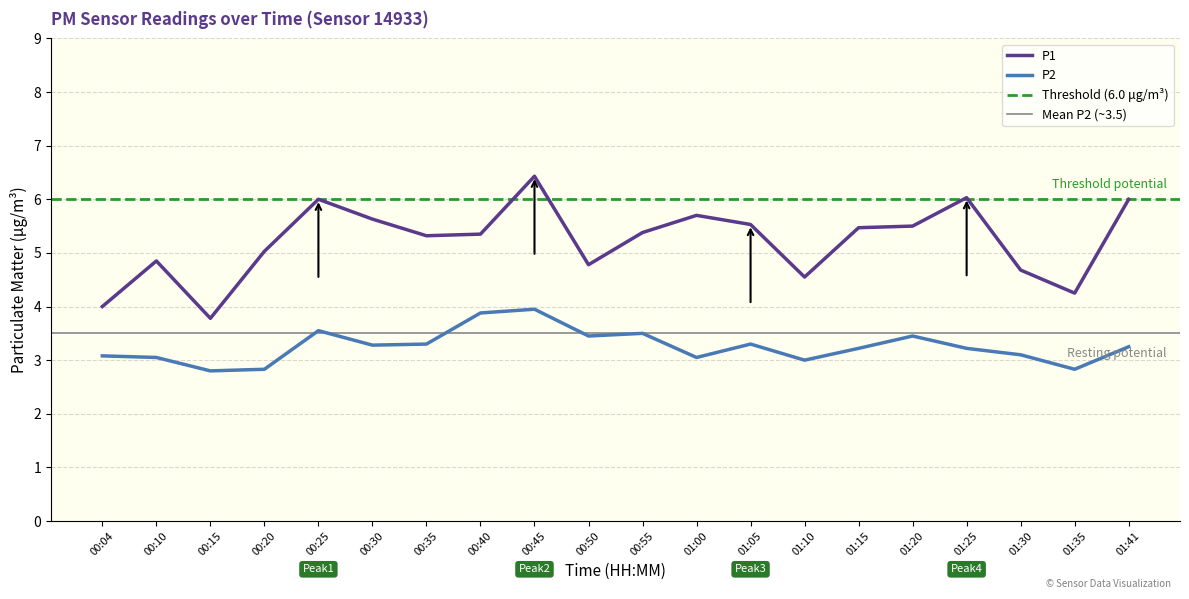

True or false: P2 has a value of 3.2 at 01:41.

True